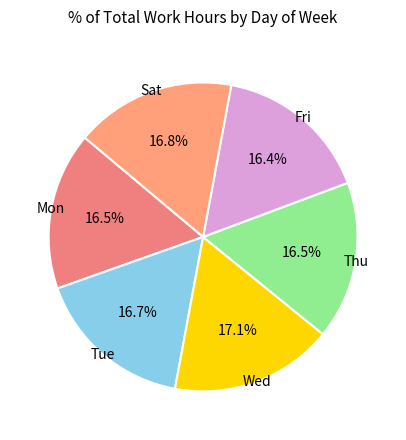

Count the number of slices in the pie.

6